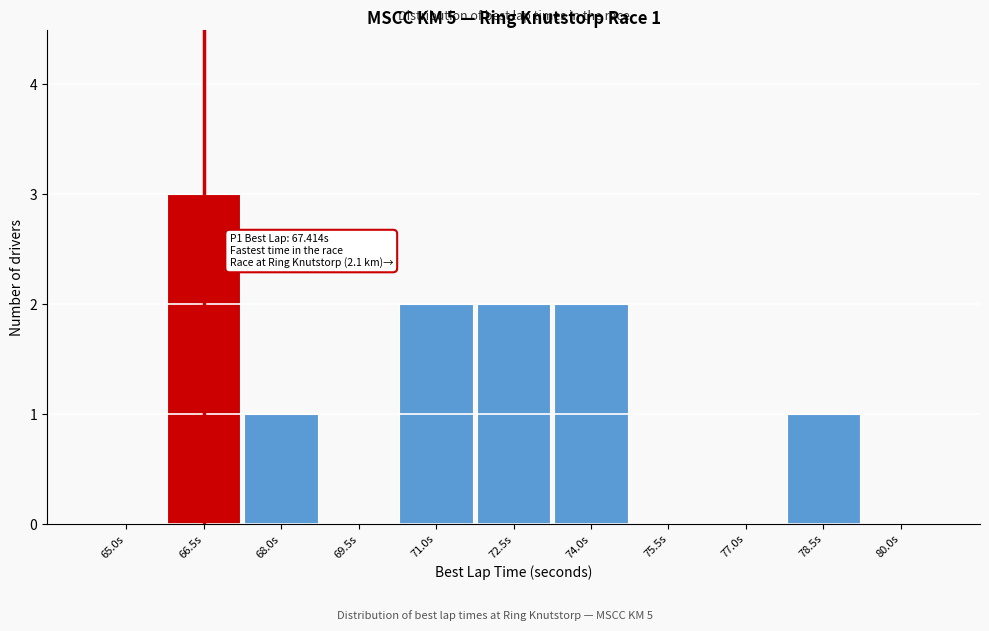

Reading left to right, list all the values displayed in this chart.

65.0s=0	66.5s=3	68.0s=1	69.5s=0	71.0s=2	72.5s=2	74.0s=2	75.5s=0	77.0s=0	78.5s=1	80.0s=0